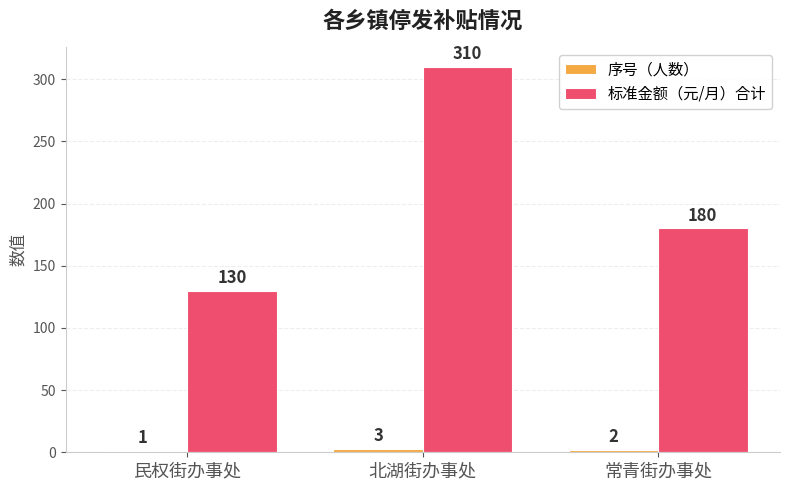

Rank the categories by 标准金额（元/月）合计 value from highest to lowest.

北湖街办事处, 常青街办事处, 民权街办事处